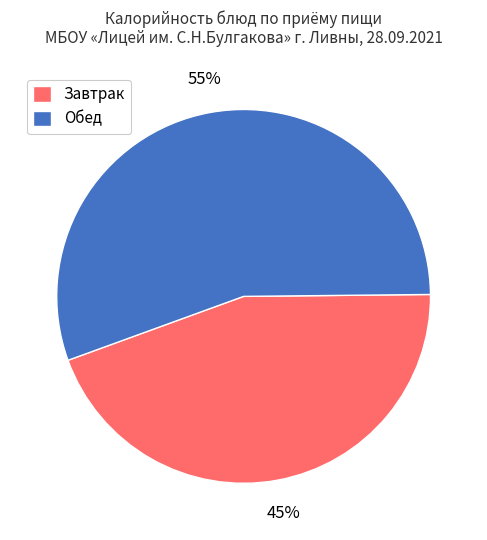

Is there any slice that represents more than half of the pie?

Yes